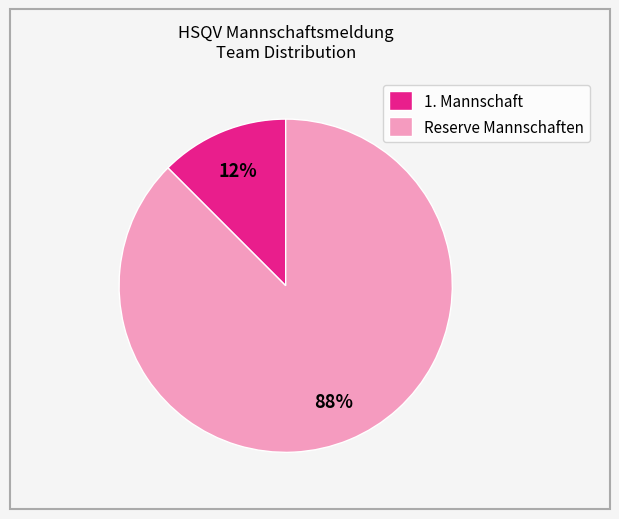

What is the largest slice in the pie chart?

Reserve Mannschaften